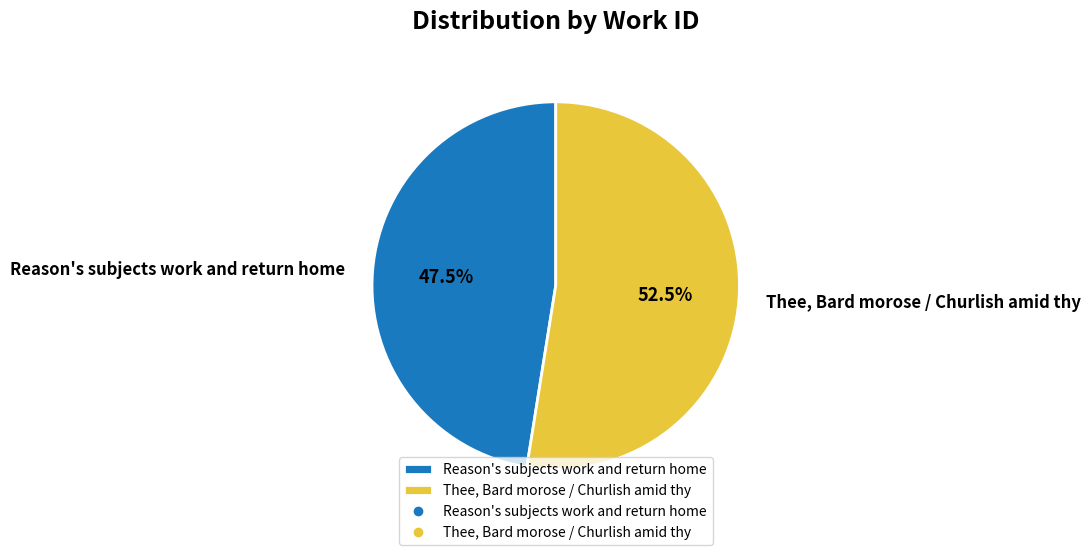

Between Reason's subjects work and return home and Thee, Bard morose / Churlish amid thy, which is larger?

Thee, Bard morose / Churlish amid thy